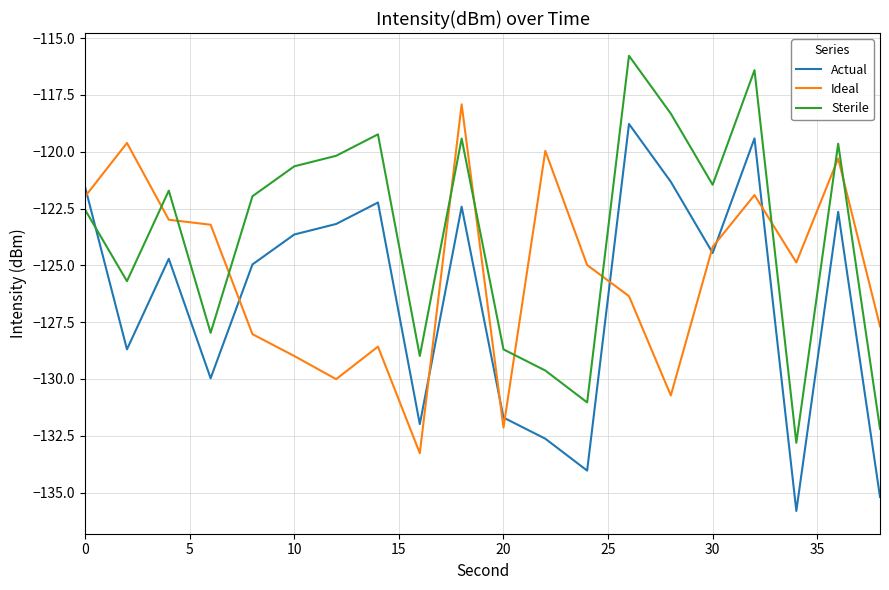

What is the minimum value shown in the chart?

-135.8